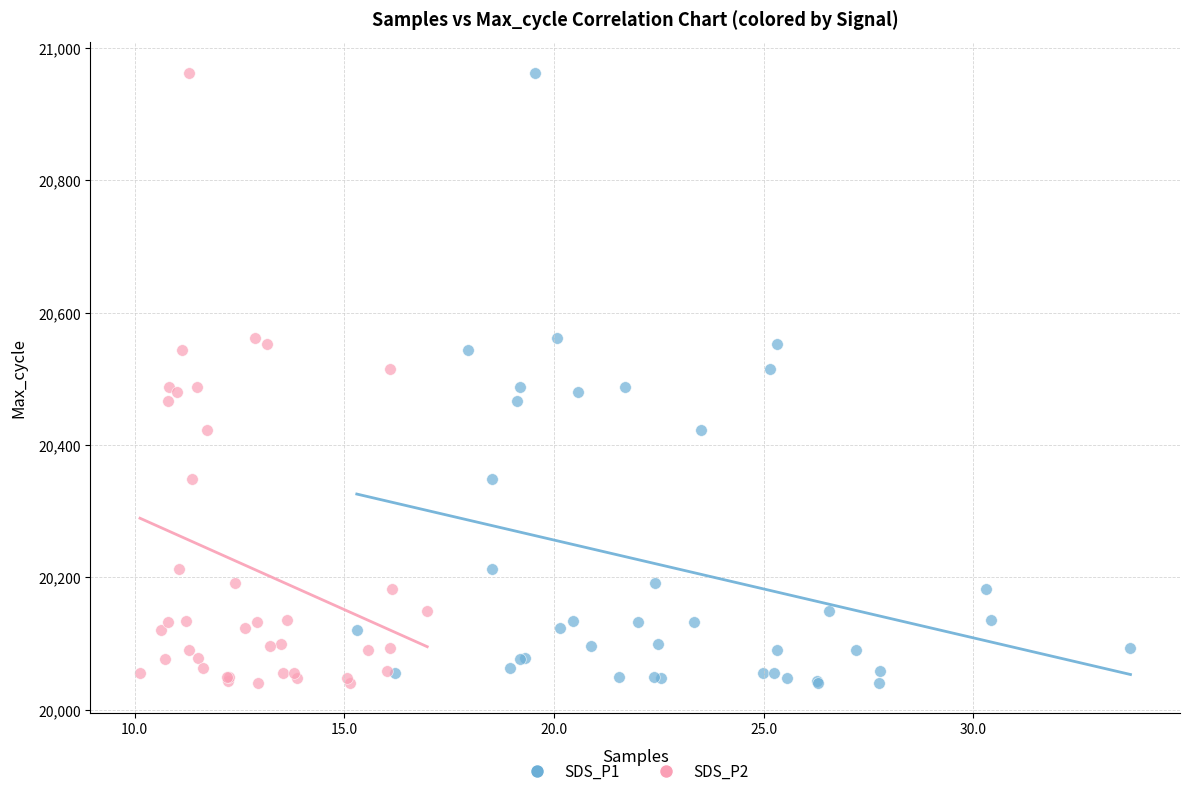

What are all the series names shown in the legend?

SDS_P1, SDS_P2